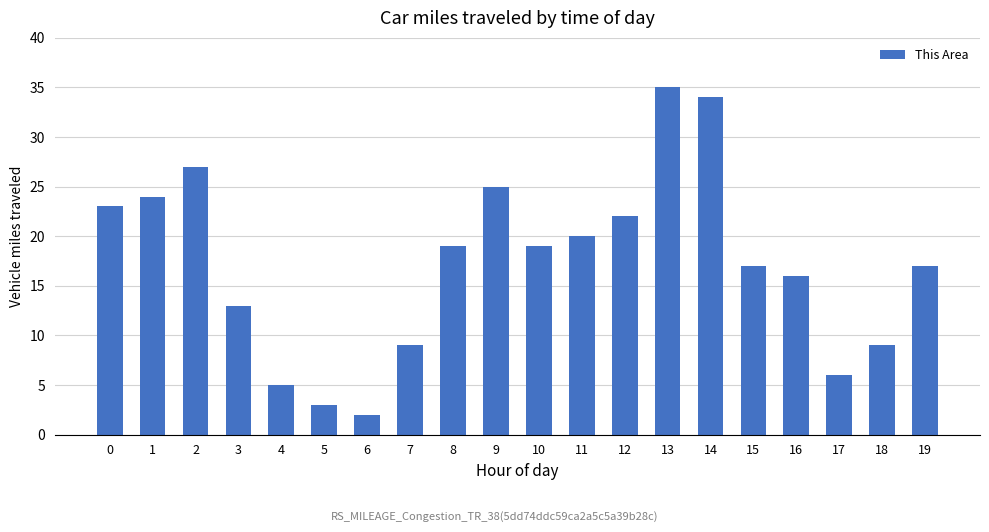

What is the ratio of the value at 6 to the value at 2?

0.1